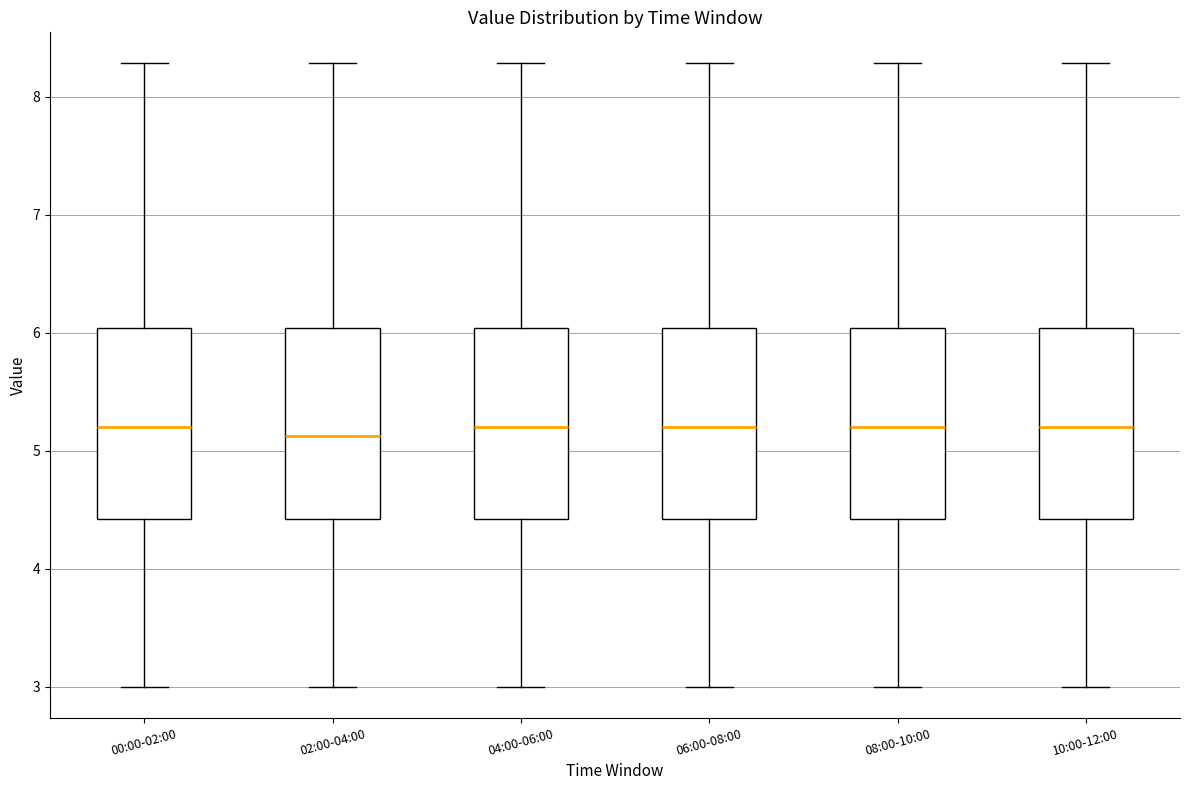

Reading left to right, read every box against the y-axis: the position of its median line, the range the box covers, and the ends of its whiskers. The values are not printed on the chart, so give them approximately, as read against the axis.

00:00-02:00: median 5.2, box 4.4 to 6.0, whiskers 3.0 to 8.3
02:00-04:00: median 5.1, box 4.4 to 6.0, whiskers 3.0 to 8.3
04:00-06:00: median 5.2, box 4.4 to 6.0, whiskers 3.0 to 8.3
06:00-08:00: median 5.2, box 4.4 to 6.0, whiskers 3.0 to 8.3
08:00-10:00: median 5.2, box 4.4 to 6.0, whiskers 3.0 to 8.3
10:00-12:00: median 5.2, box 4.4 to 6.0, whiskers 3.0 to 8.3